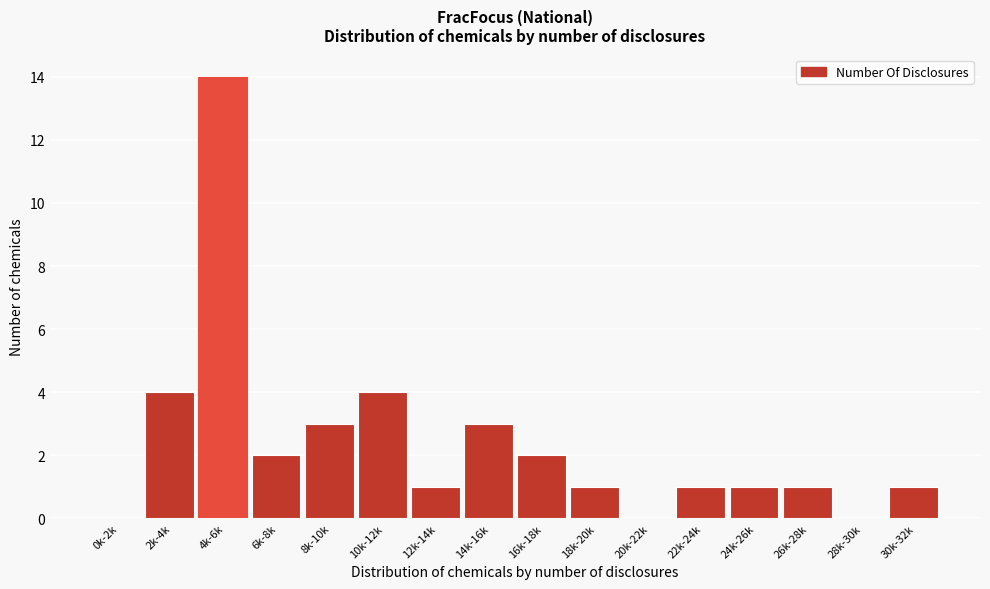

Reading left to right, list all the values displayed in this chart.

0k-2k=0	2k-4k=4	4k-6k=14	6k-8k=2	8k-10k=3	10k-12k=4	12k-14k=1	14k-16k=3	16k-18k=2	18k-20k=1	20k-22k=0	22k-24k=1	24k-26k=1	26k-28k=1	28k-30k=0	30k-32k=1